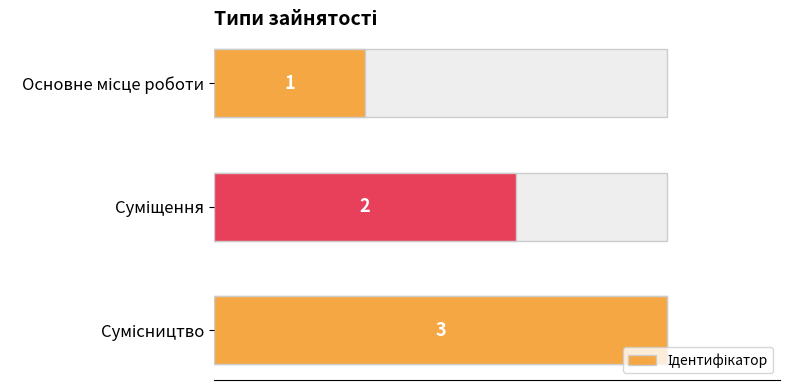

The value at Суміщення is 2. True or false?

True